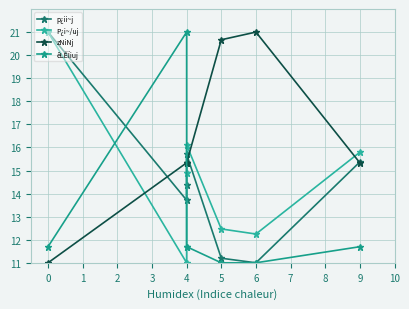

After their last crossing, which series has the higher values: êLÊÏiuj or P¿i~/uj?

P¿i~/uj